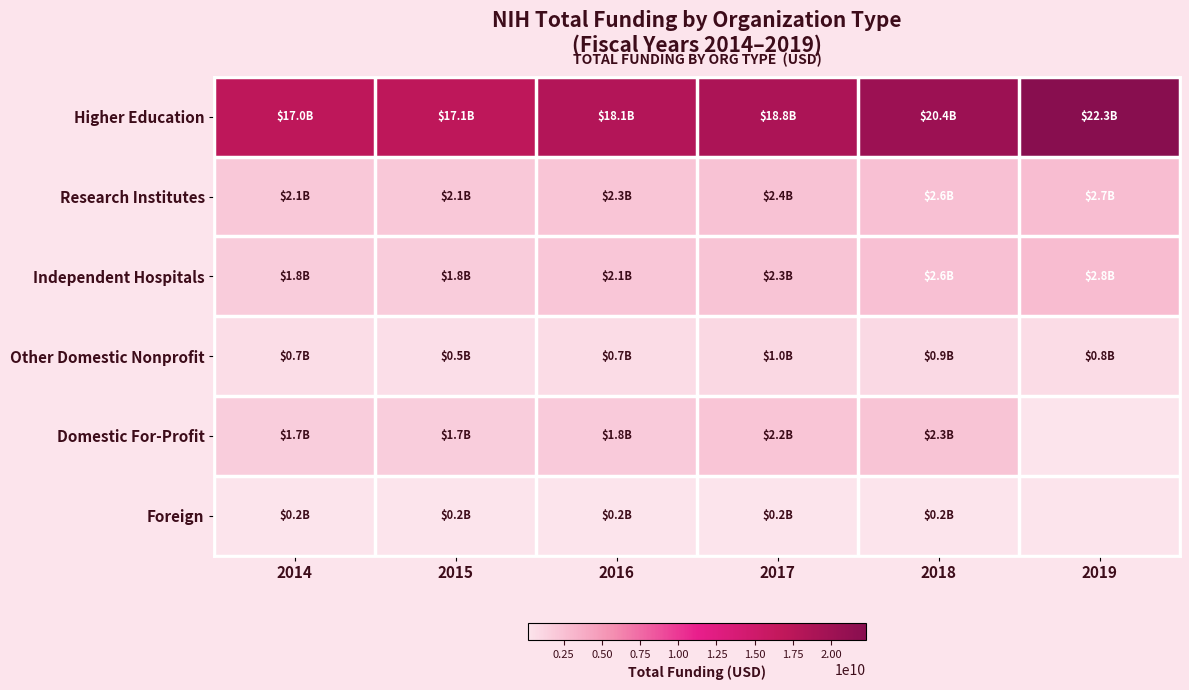

How many series are shown in this chart?

6